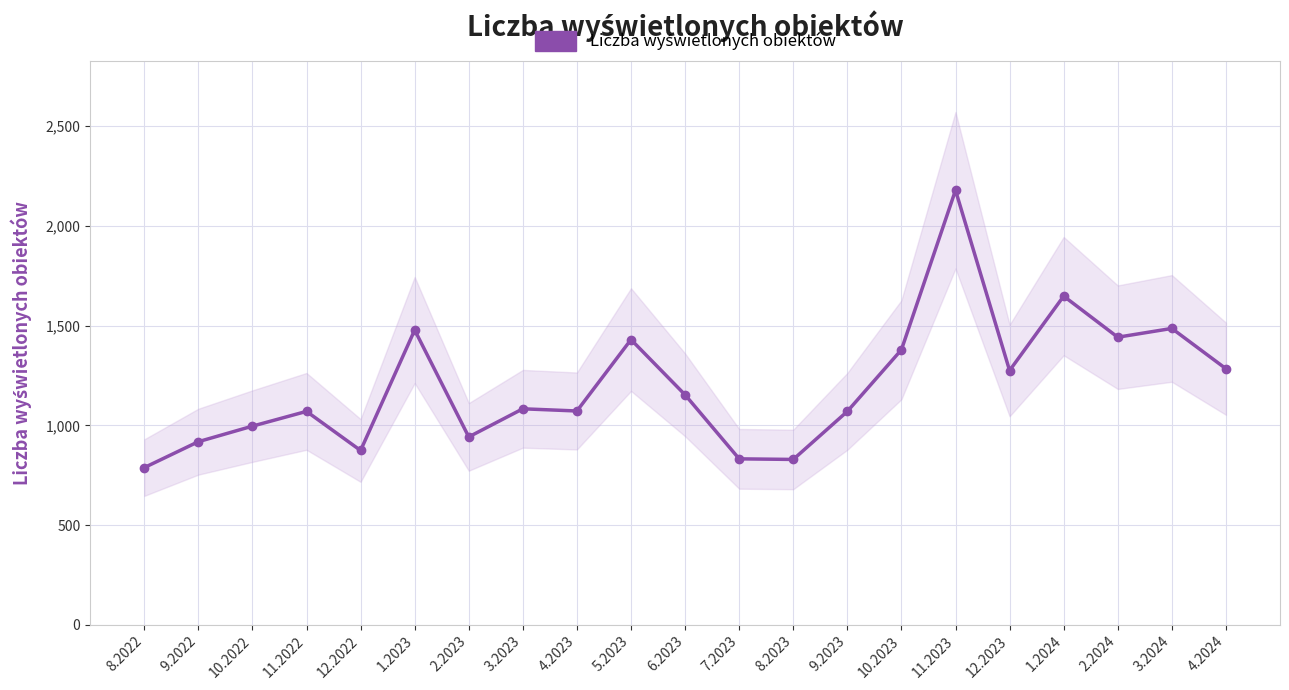

What is the change in value from 9.2022 to 1.2023?

+560